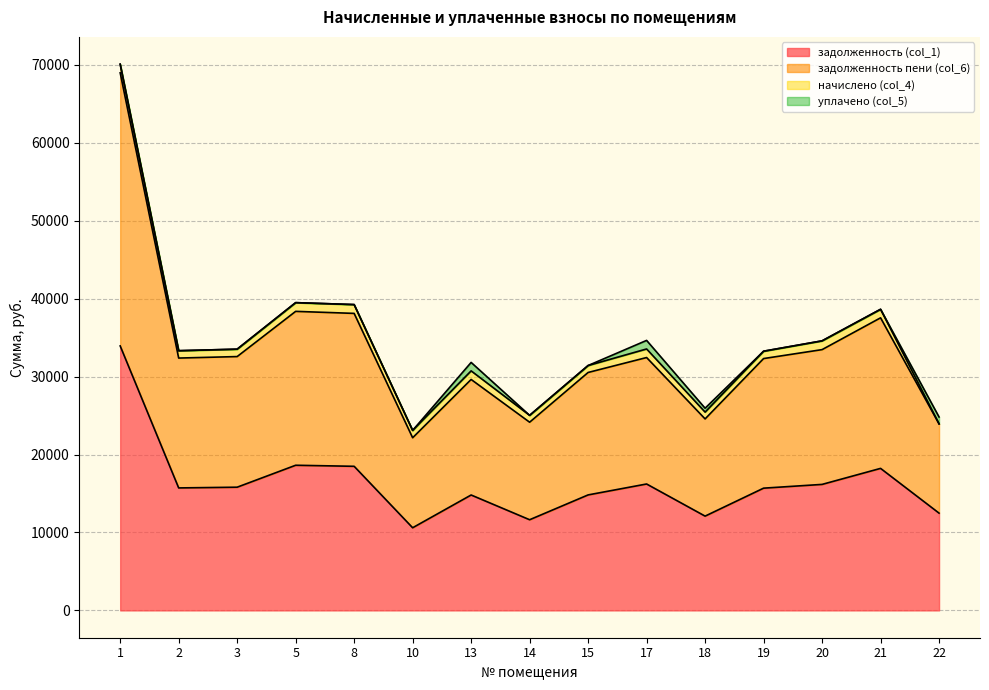

Which series changed the most between 14 and 20?

задолженность пени (col_6)